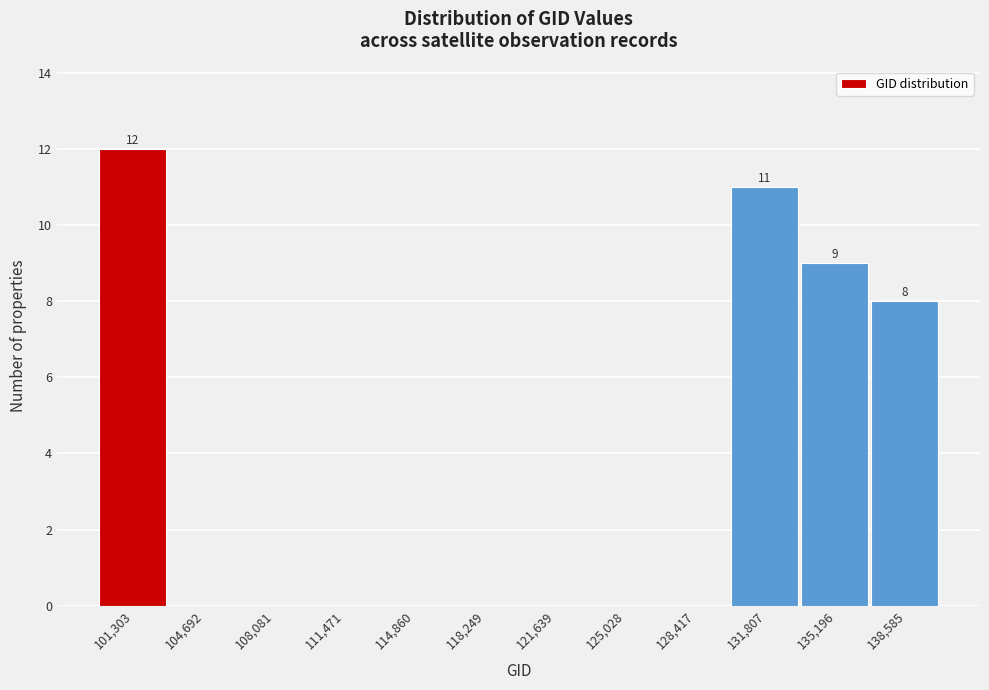

Reading left to right, transcribe all the data shown in this chart.

101,303=12	104,692=0	108,081=0	111,471=0	114,860=0	118,249=0	121,639=0	125,028=0	128,417=0	131,807=11	135,196=9	138,585=8